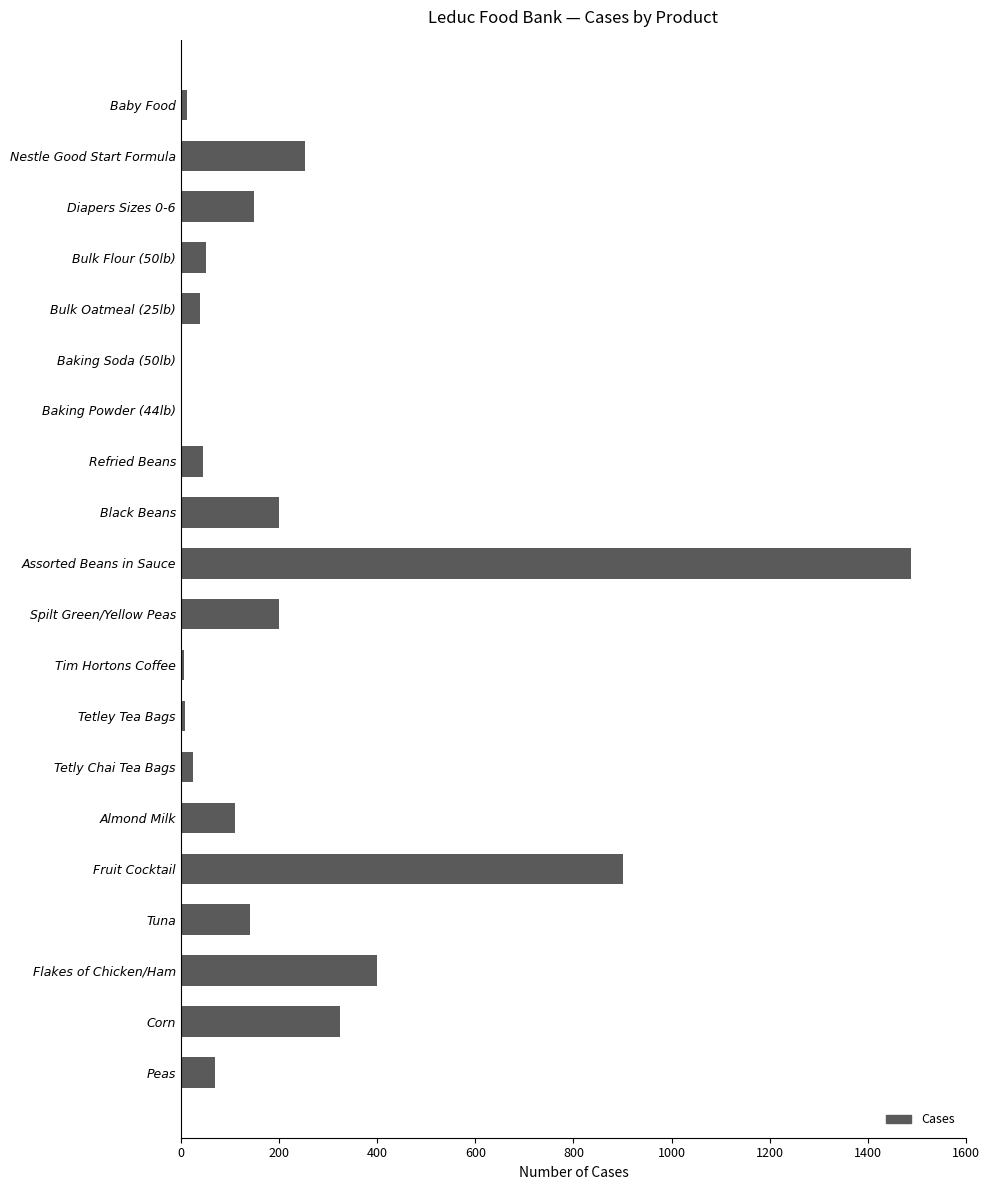

Count the number of categories in the chart.

20